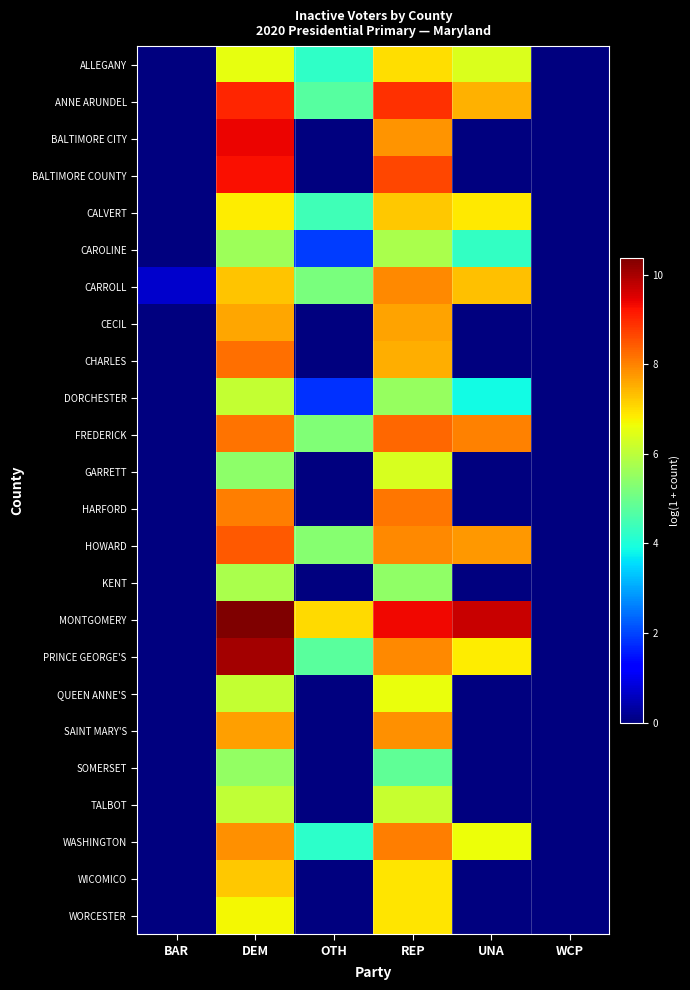

List the series in order of their peak value, lowest first.

SOMERSET, CAROLINE, KENT, DORCHESTER, TALBOT, GARRETT, QUEEN ANNE'S, WORCESTER, ALLEGANY, WICOMICO, CALVERT, CECIL, SAINT MARY'S, CARROLL, WASHINGTON, HARFORD, CHARLES, FREDERICK, HOWARD, ANNE ARUNDEL, BALTIMORE COUNTY, BALTIMORE CITY, PRINCE GEORGE'S, MONTGOMERY